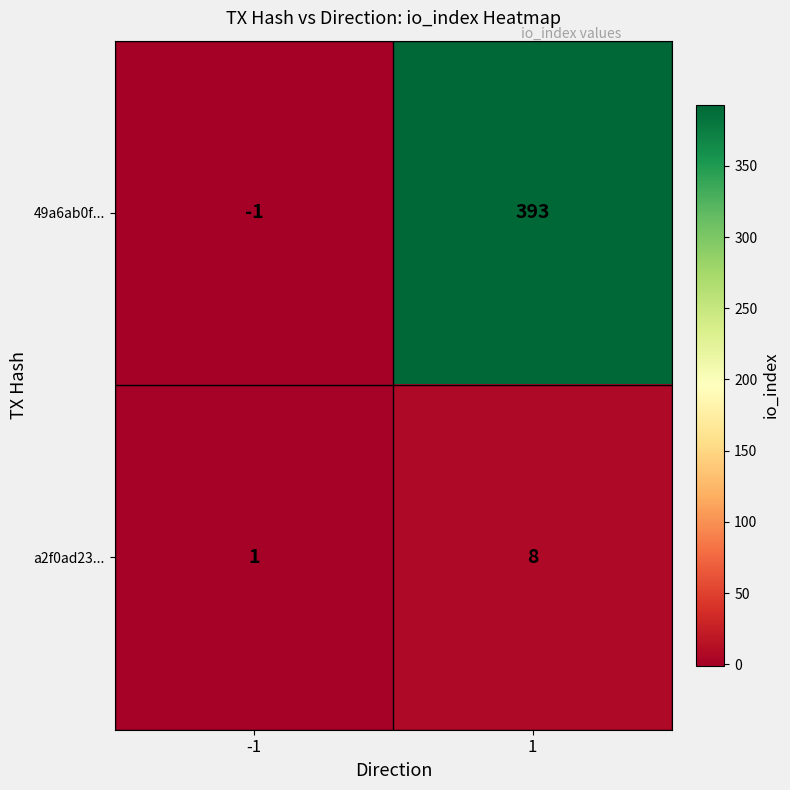

Which series has the largest range (max minus min)?

49a6ab0f...